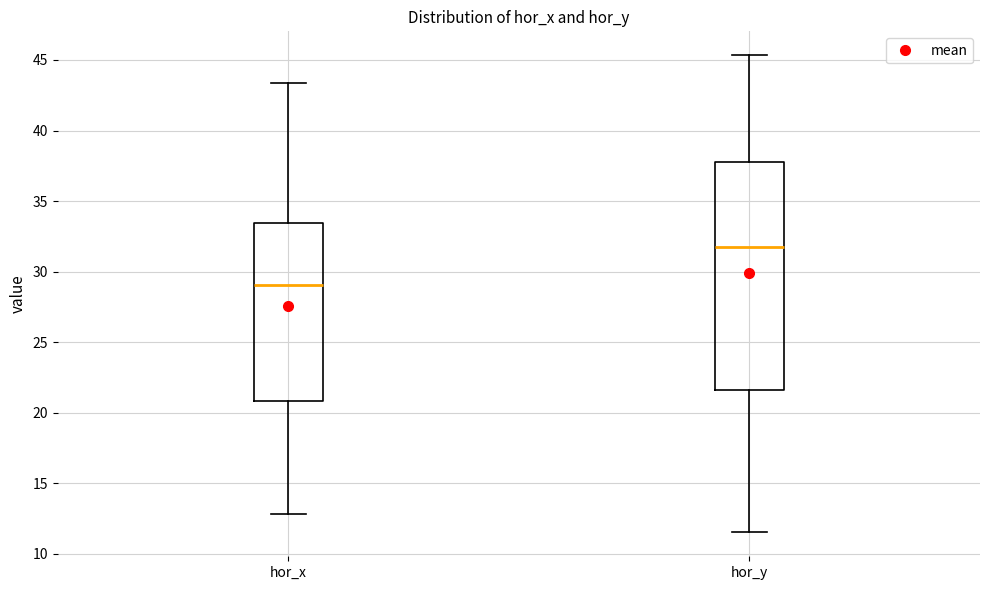

Which box is the tallest, from its lower edge to its upper edge?

hor_y